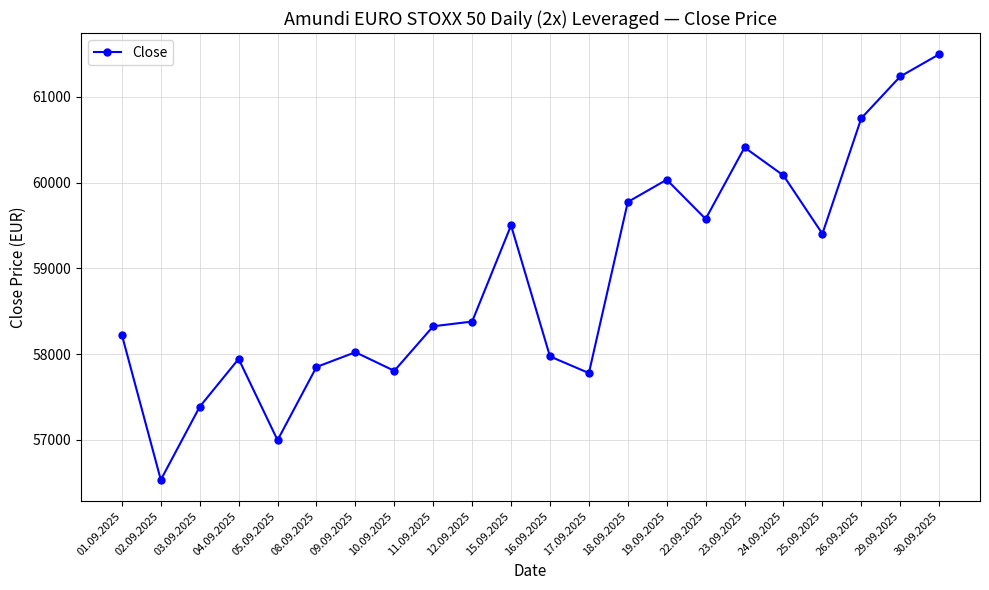

Which category has the lowest value across all series?

02.09.2025